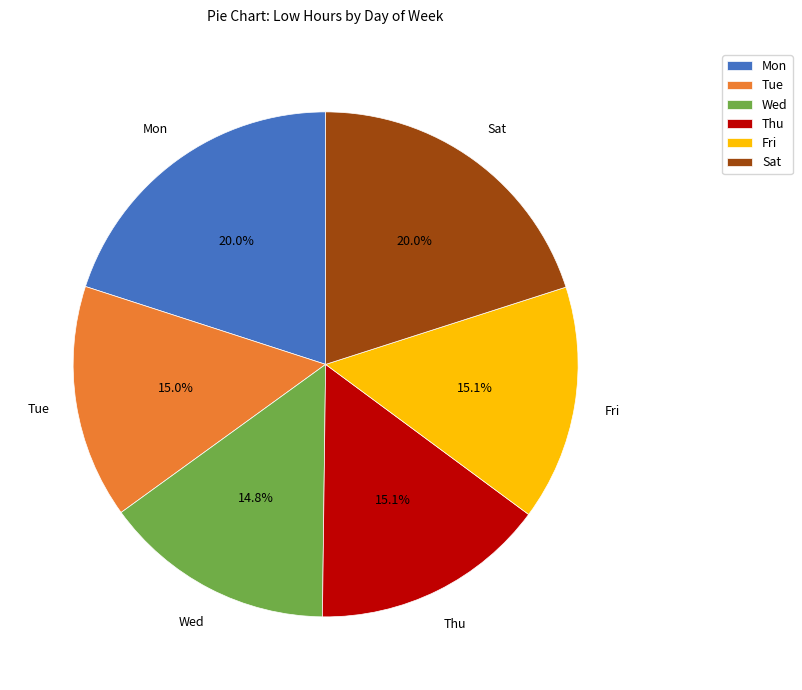

To the nearest percent, what is the difference between the largest and smallest slice percentages?

5%